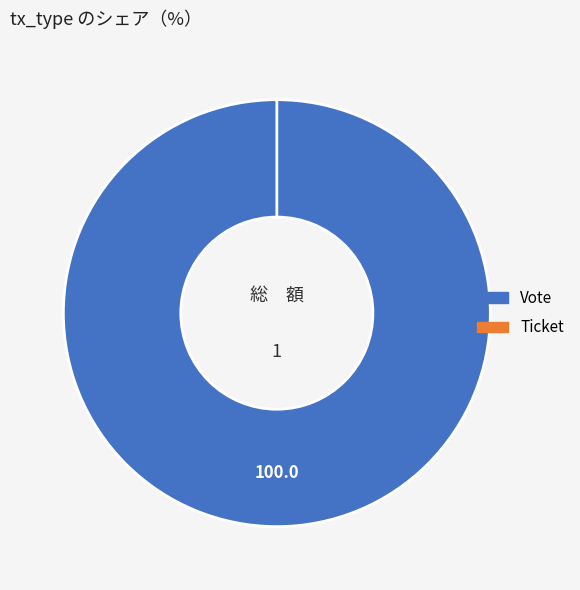

To the nearest percent, what is the difference between the Vote and Ticket slice percentages?

100%